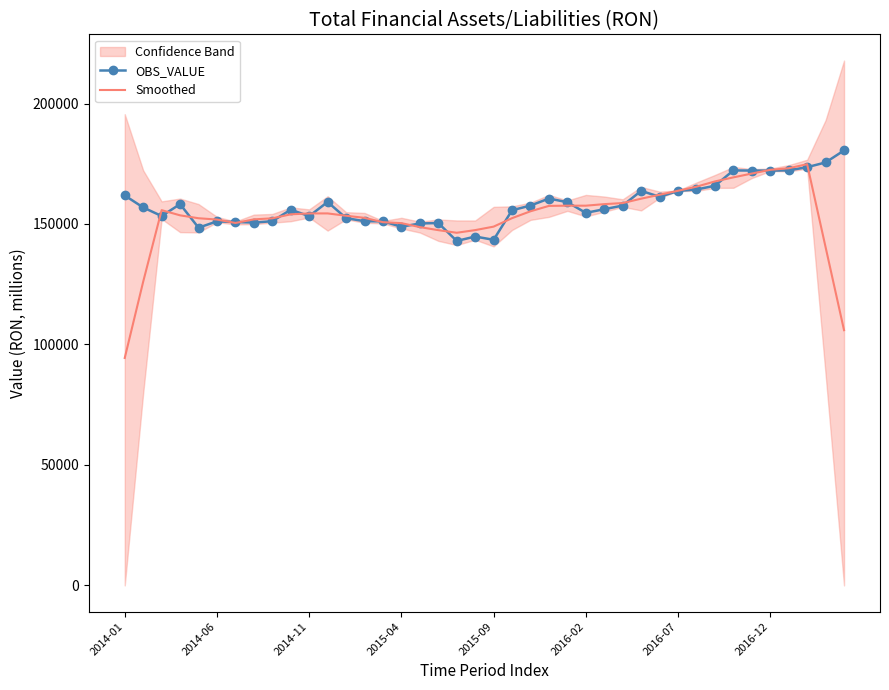

How many data points does each series have?

40